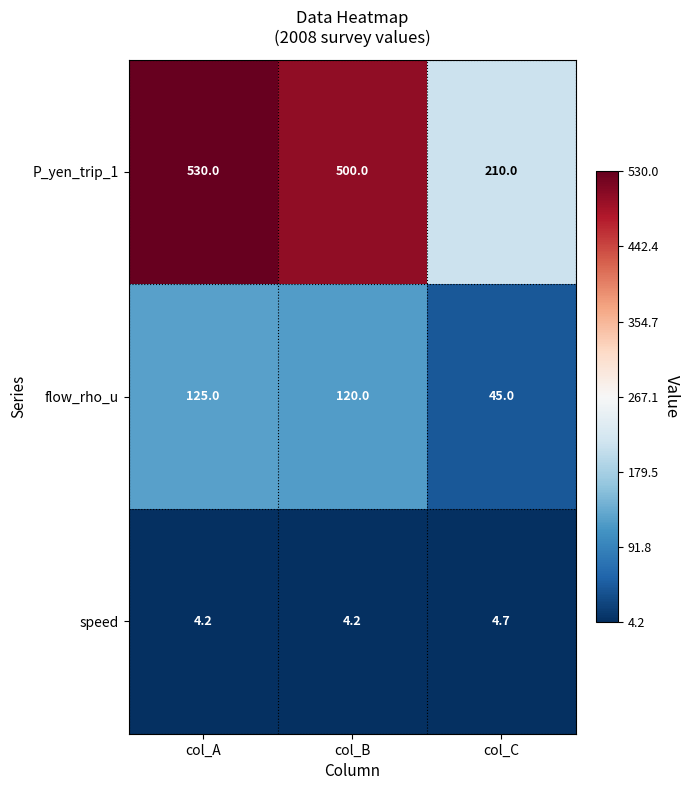

Rank the series by their maximum value, from lowest to highest.

speed, flow_rho_u, P_yen_trip_1